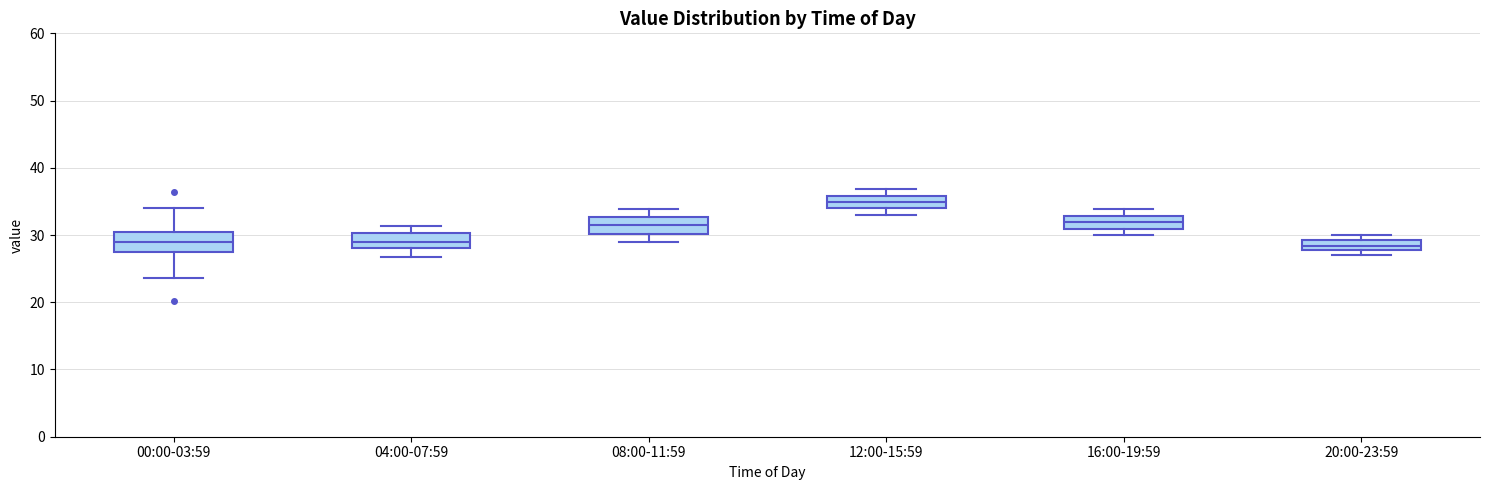

Reading left to right, transcribe this box plot: for each box, give where its median line is, the range the box spans, and where its two whiskers end, as read against the y-axis. The values are not printed on the chart, so give them approximately, as read against the axis.

00:00-03:59: median 29, box 27 to 30, whiskers 24 to 34
04:00-07:59: median 29, box 28 to 30, whiskers 27 to 31
08:00-11:59: median 31, box 30 to 33, whiskers 29 to 34
12:00-15:59: median 35, box 34 to 36, whiskers 33 to 37
16:00-19:59: median 32, box 31 to 33, whiskers 30 to 34
20:00-23:59: median 28 (inside the box), box 28 to 29, whiskers 27 to 30